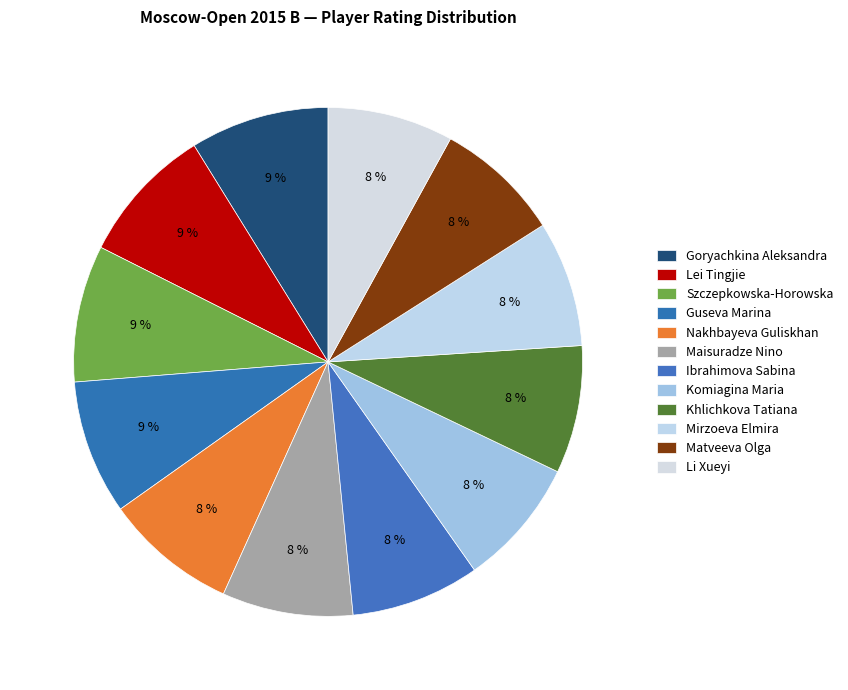

How many segments does this pie chart have?

12